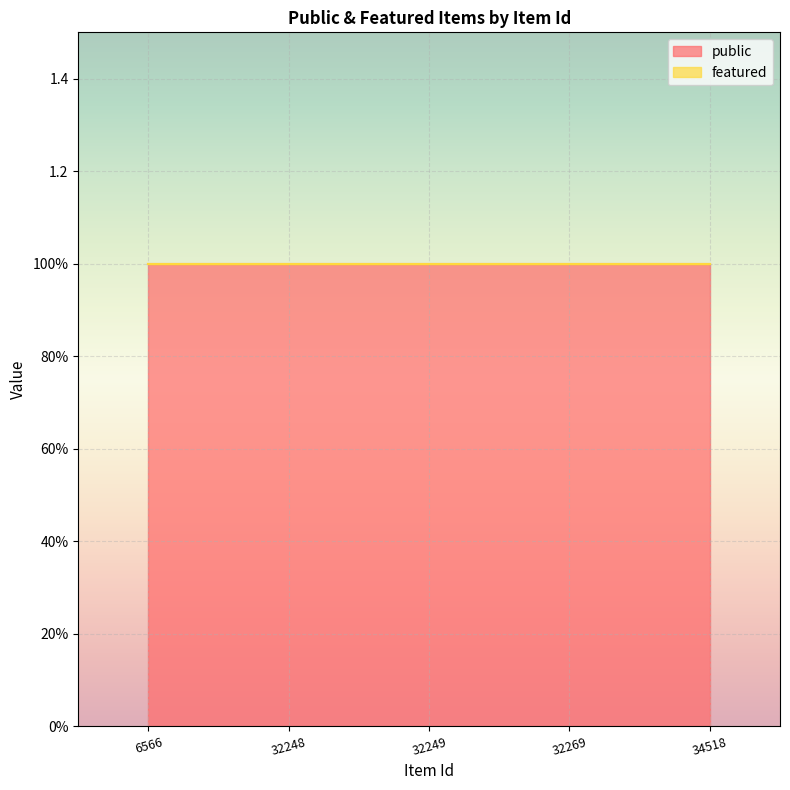

What is the spread (max minus min) of values at 32269?

1